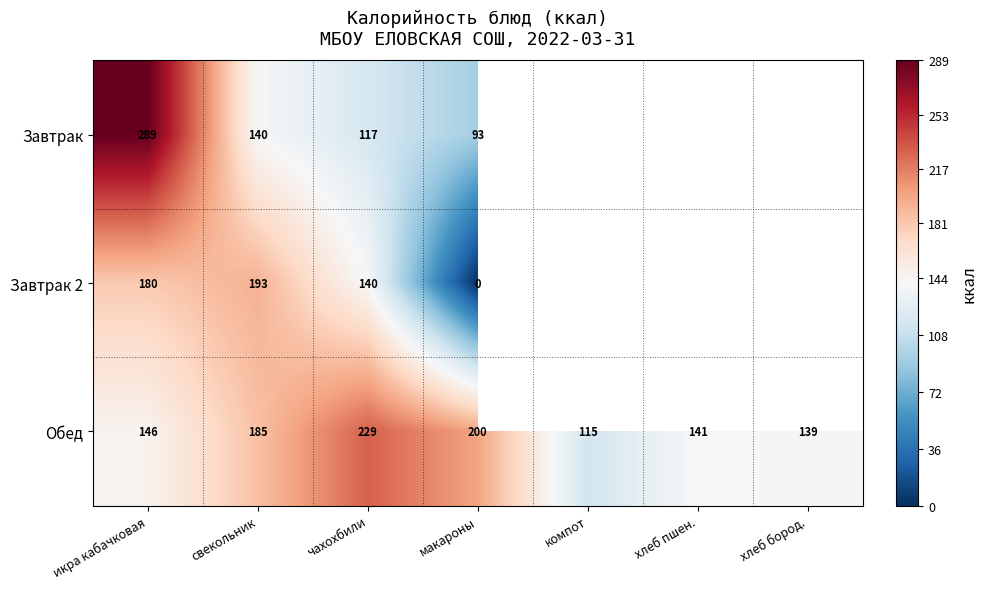

The Обед series shows 302 at макароны. True or false?

False